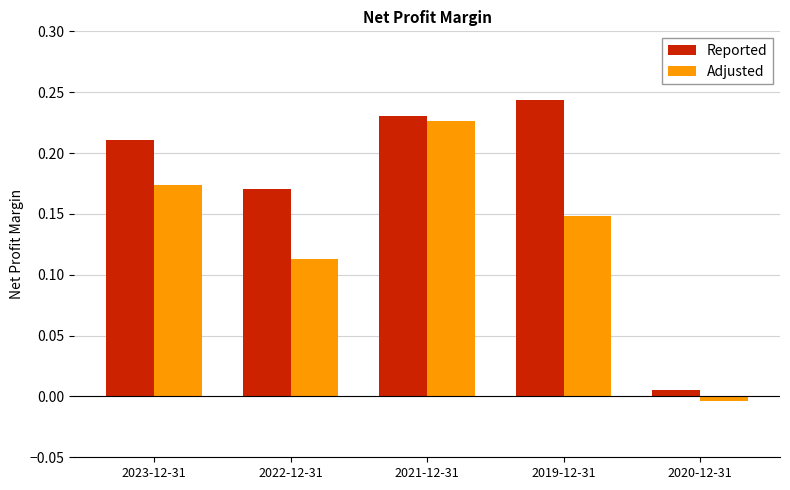

Which series has the largest range (max minus min)?

Reported